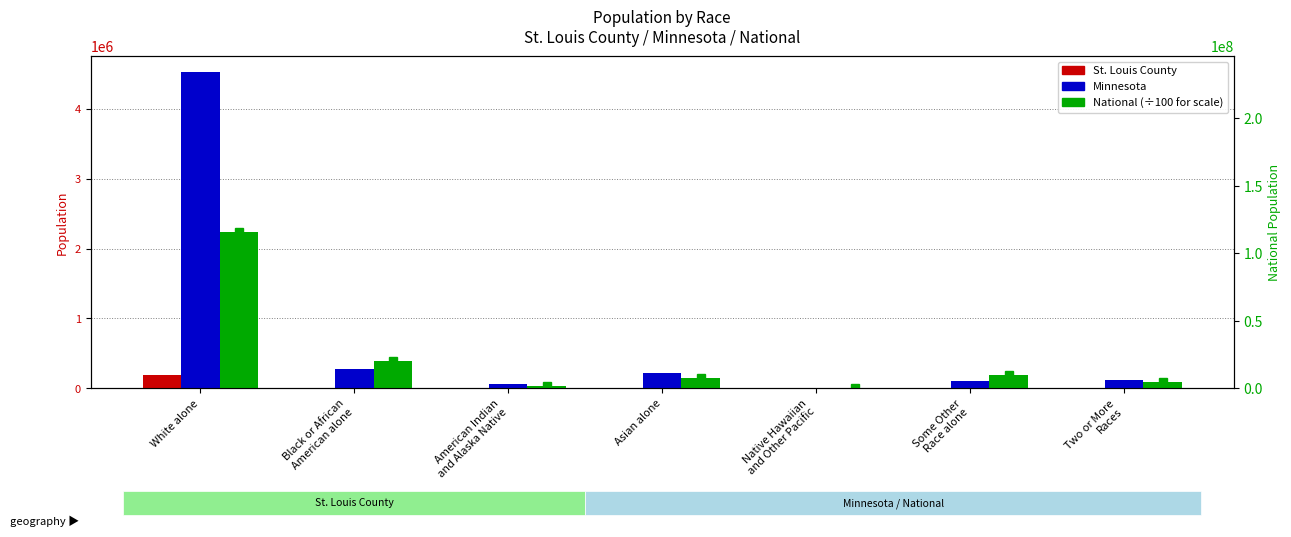

What is the difference between the second highest and second lowest values in the Minnesota series?

213496.0